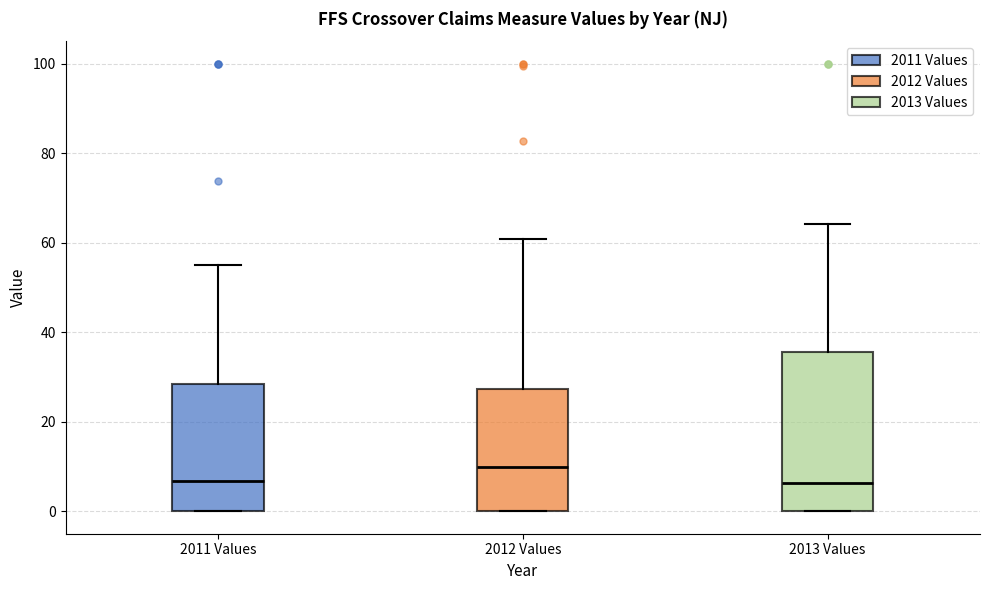

Where does the upper whisker of the box for 2012 Values end on the y-axis? The values are not printed on the chart, so give them approximately, as read against the axis.

60